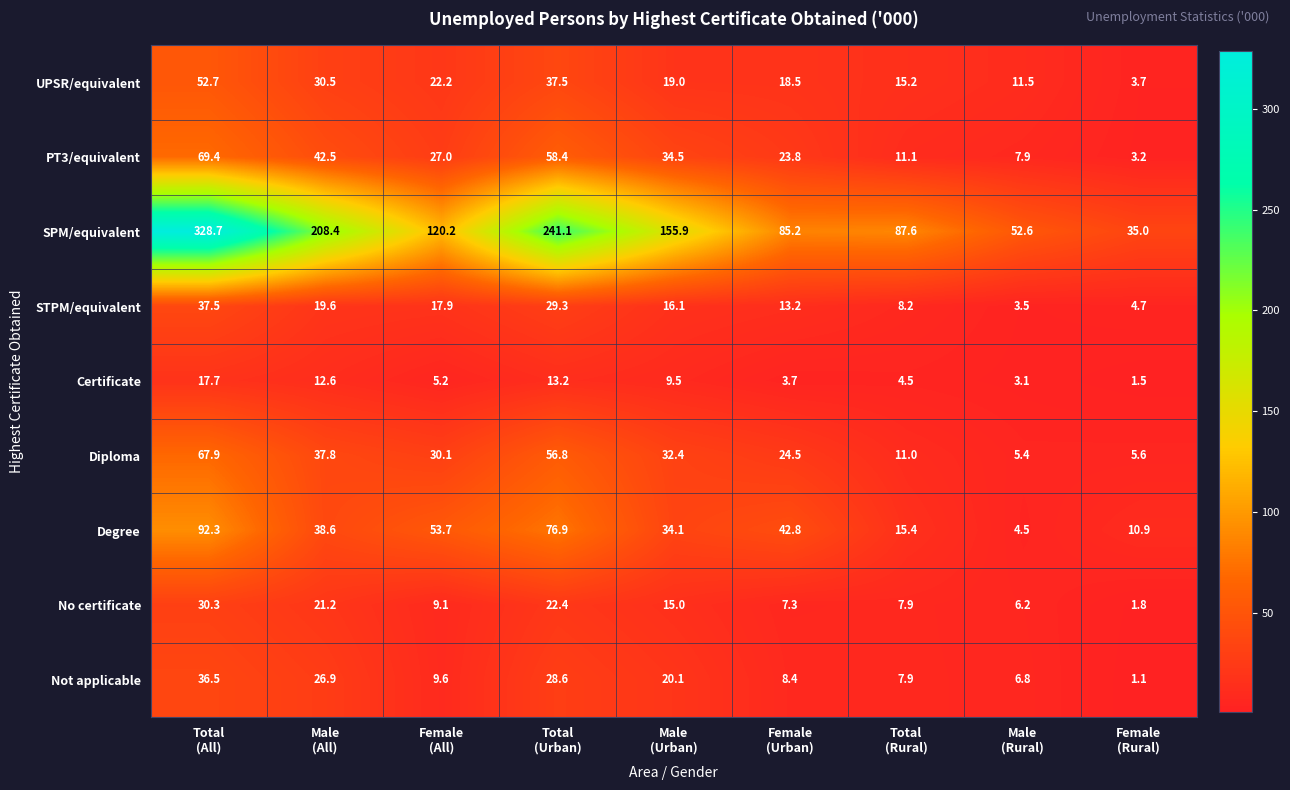

At how many categories does at least one series exceed 327?

1